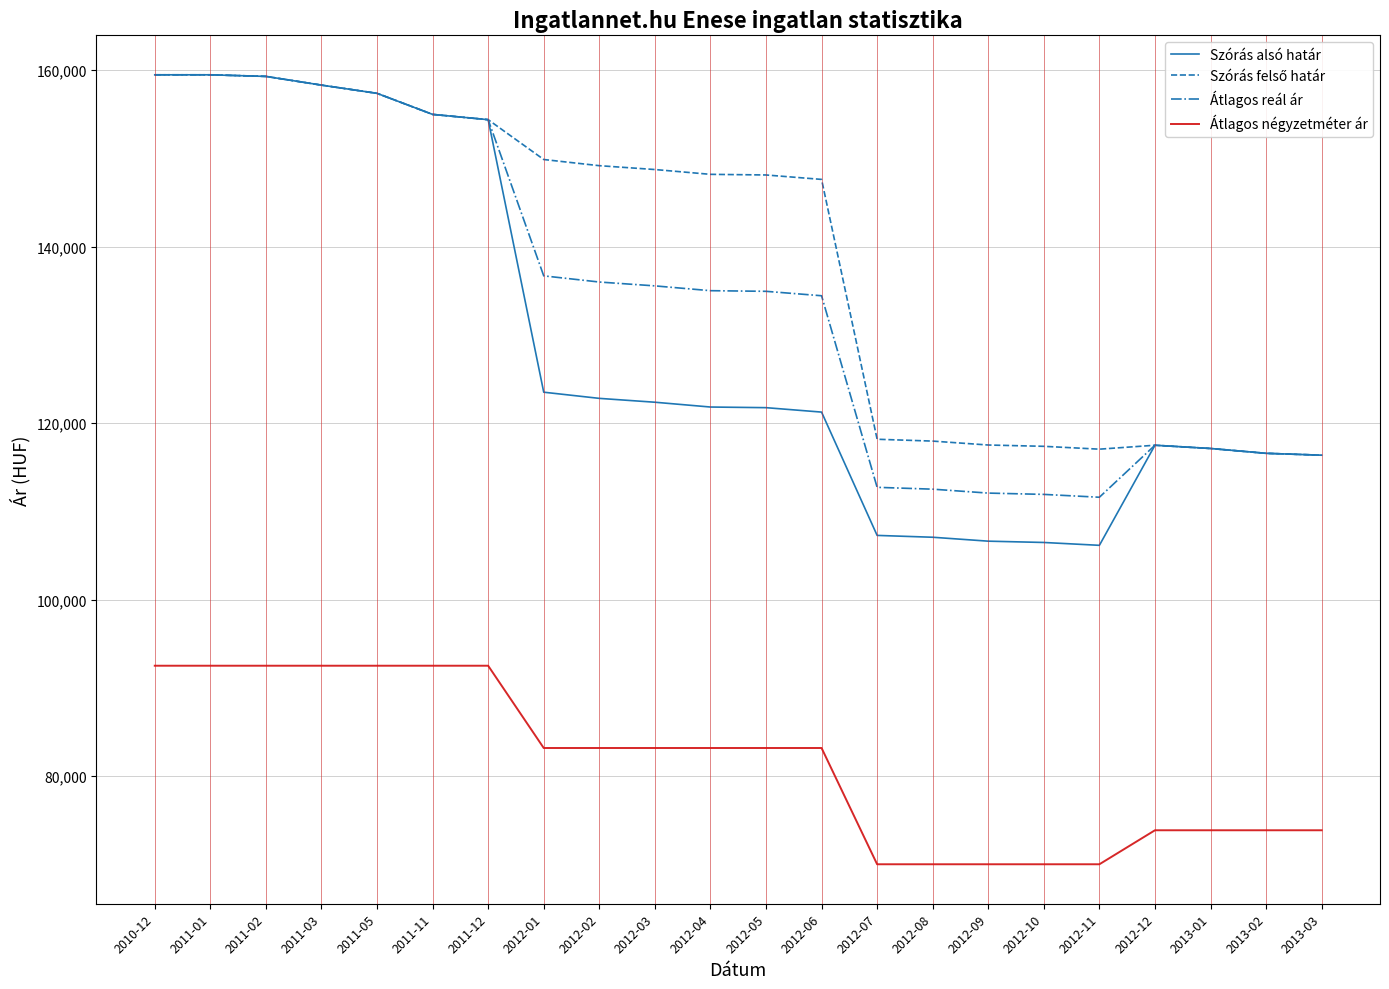

What is the maximum value shown in the chart?

159474